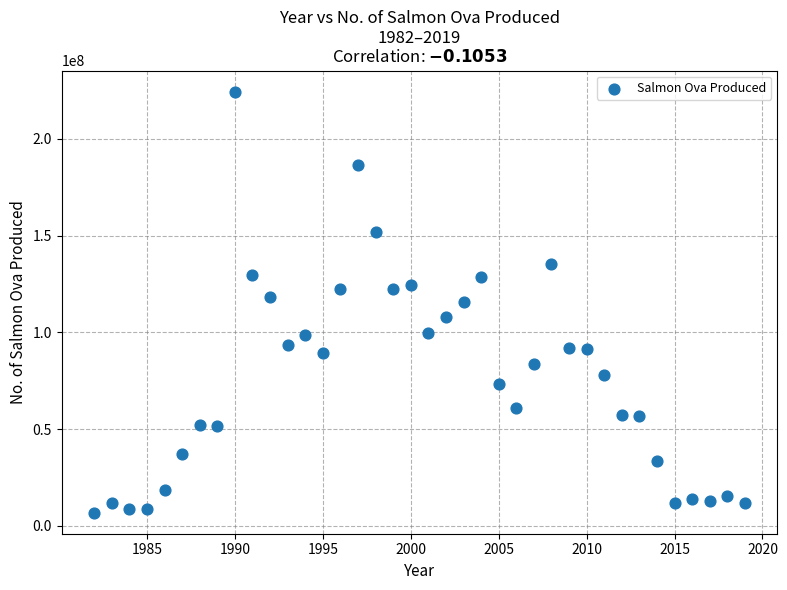

What is the range of X values (max minus min)?

37